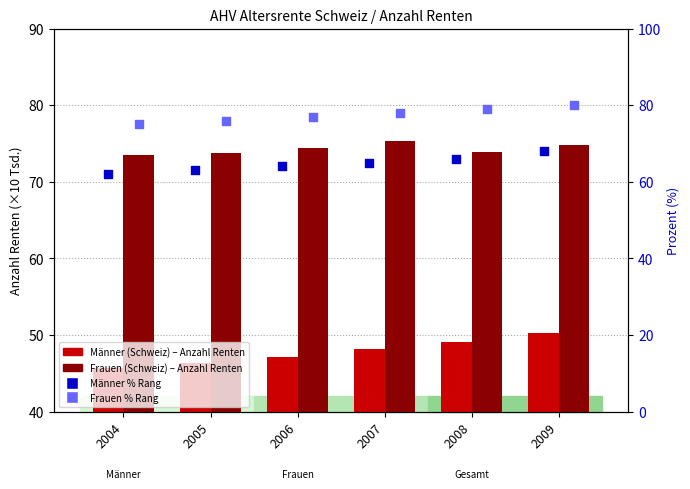

Which series has the largest total across all categories?

Frauen % Rang